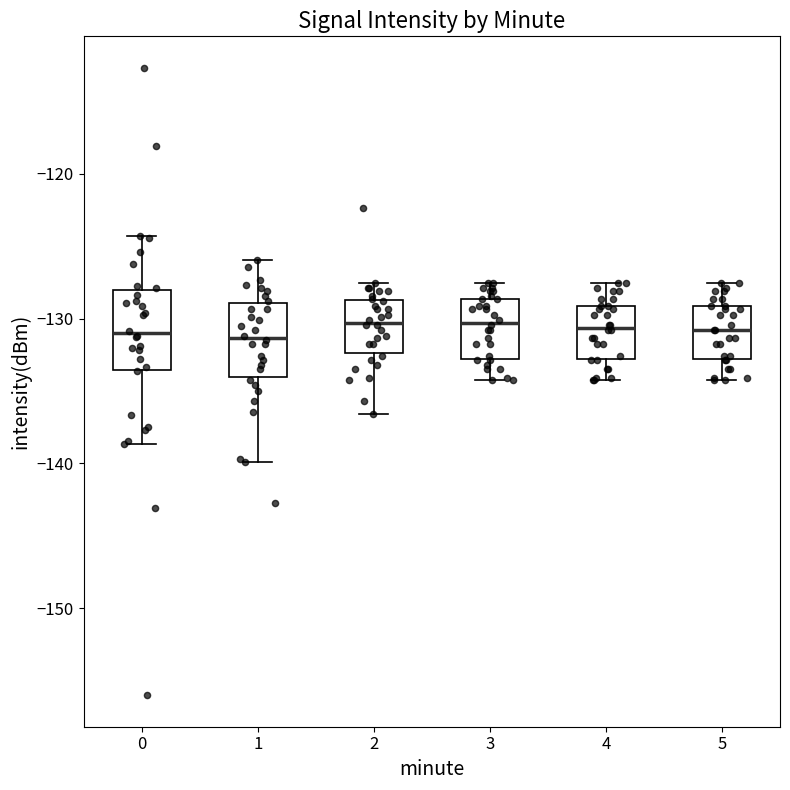

Reading left to right, transcribe this box plot: for each box, give where its median line is, the range the box spans, and where its two whiskers end, as read against the y-axis. The values are not printed on the chart, so give them approximately, as read against the axis.

0: median -131, box -134 to -128, whiskers -139 to -124
1: median -131, box -134 to -129, whiskers -140 to -126
2: median -130, box -132 to -129, whiskers -137 to -128
3: median -130, box -133 to -129, whiskers -134 to -128
4: median -131, box -133 to -129, whiskers -134 to -128
5: median -131, box -133 to -129, whiskers -134 to -128